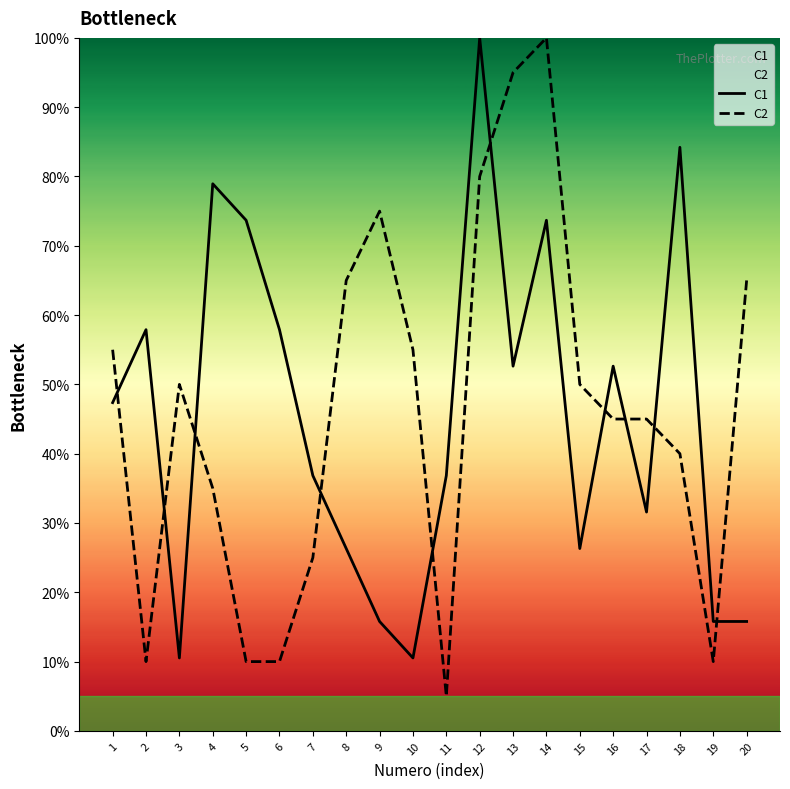

The value of C2 at 13 is 57.9. True or false?

False